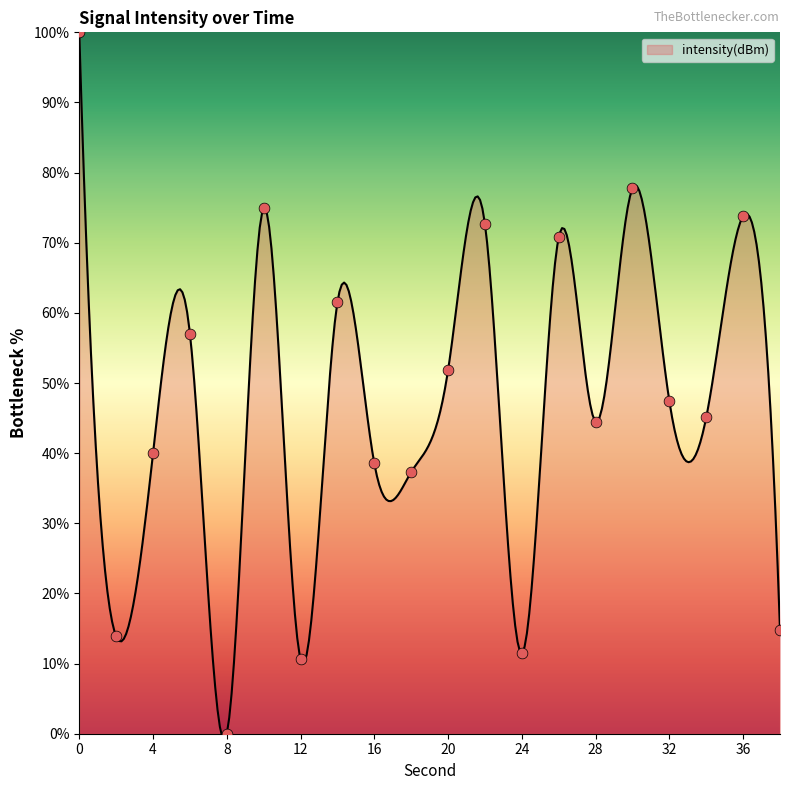

Between 4 and 12, which is larger?

4